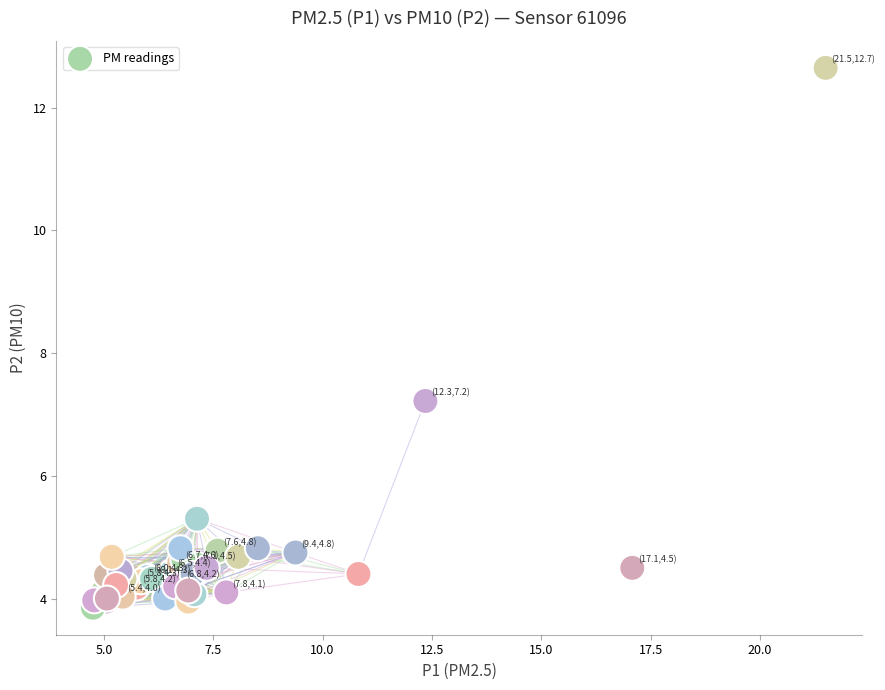

What Y value in the scatter plot is closest to 8?

7.2